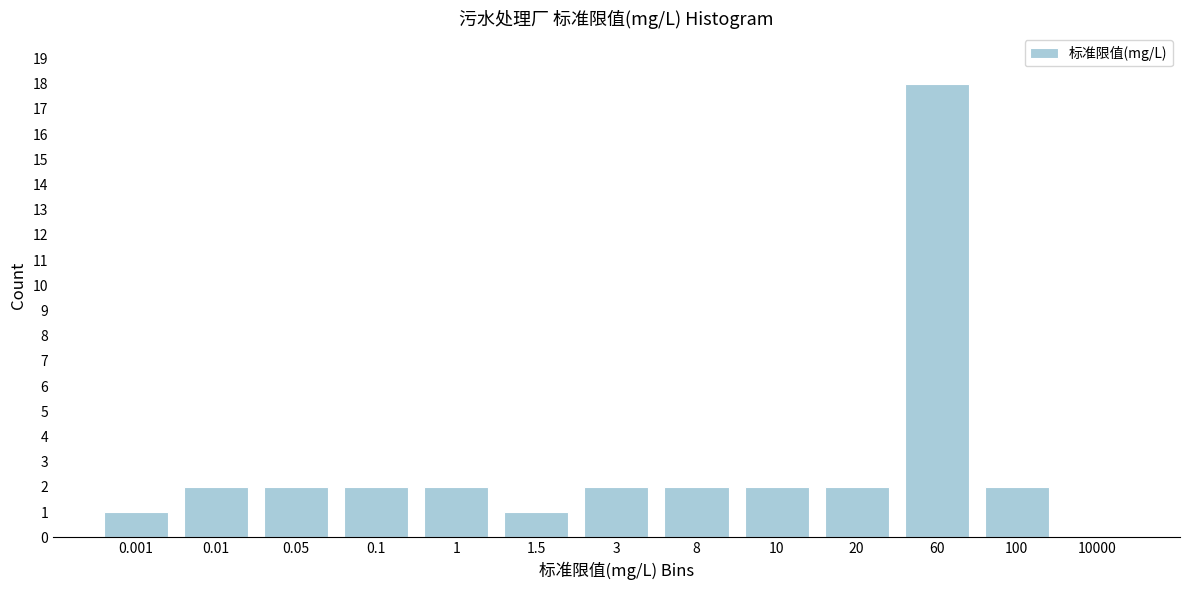

Reading right to left, list all the values displayed in this chart.

10000=0	100=2	60=18	20=2	10=2	8=2	3=2	1.5=1	1=2	0.1=2	0.05=2	0.01=2	0.001=1